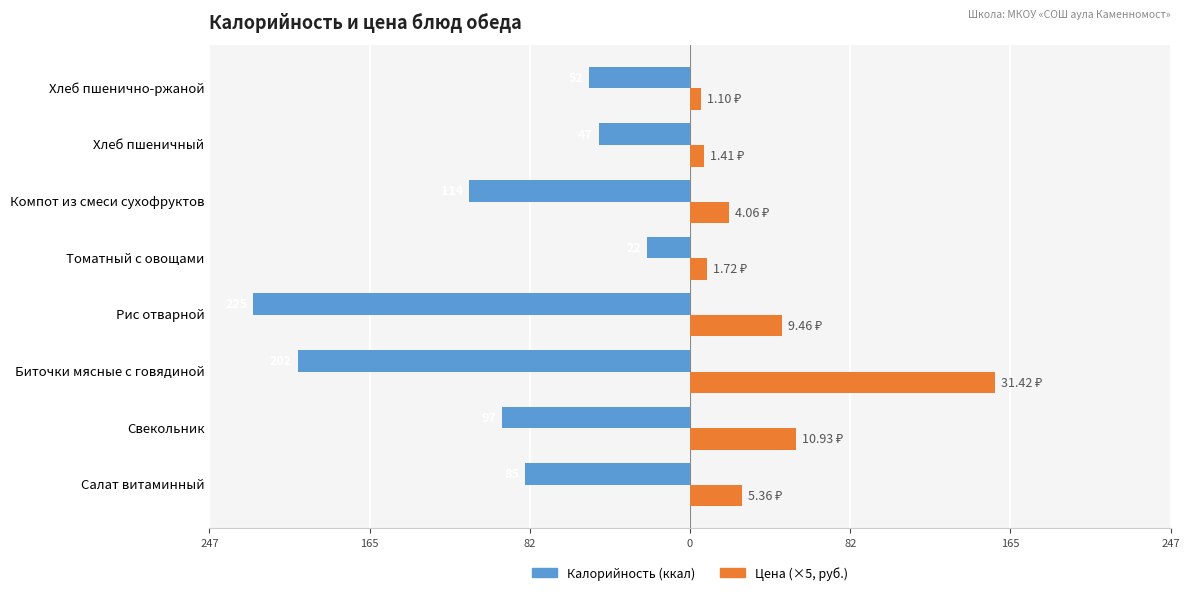

What is the value of the Калорийность bar at the 4th from the left?

-225.0